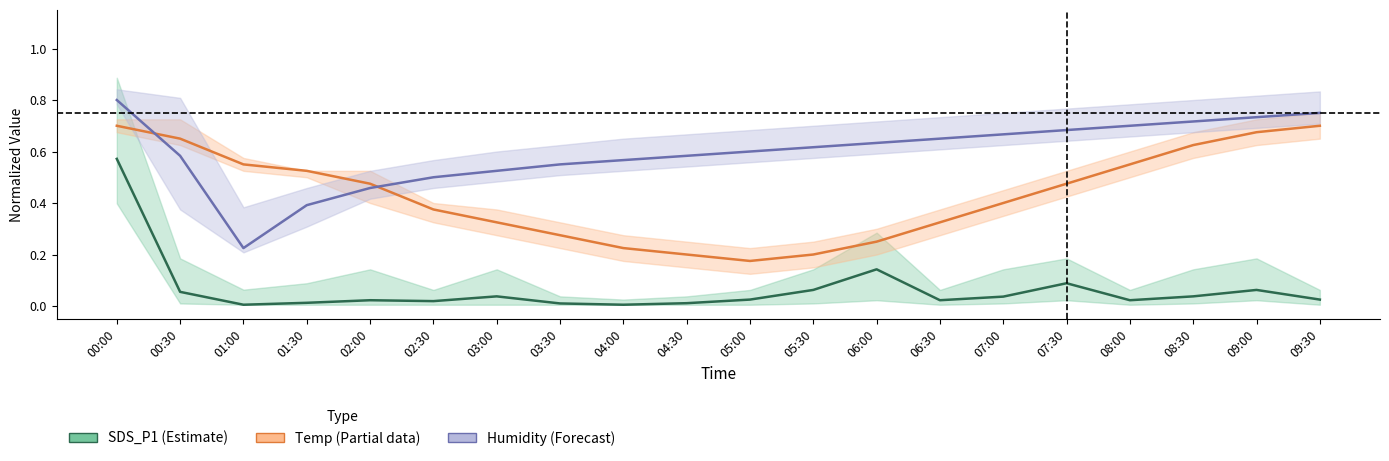

Where is Temp (Partial) nearest to the value 0?

05:00